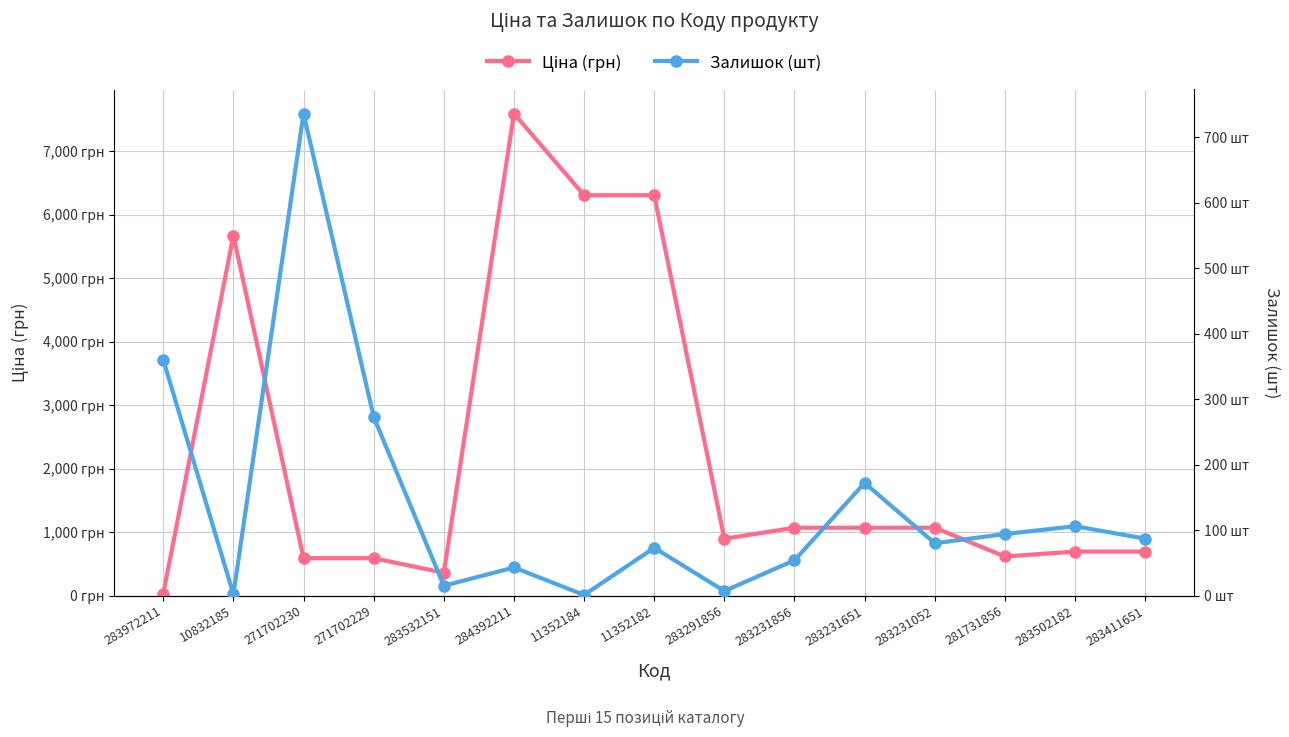

What is the label of the 1st point from the left?

283972211